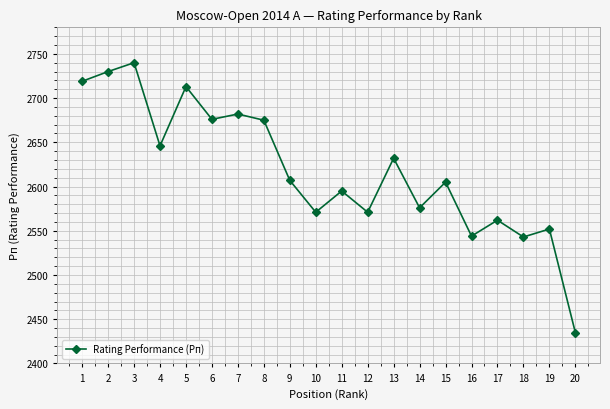

Where is the first local maximum?

3